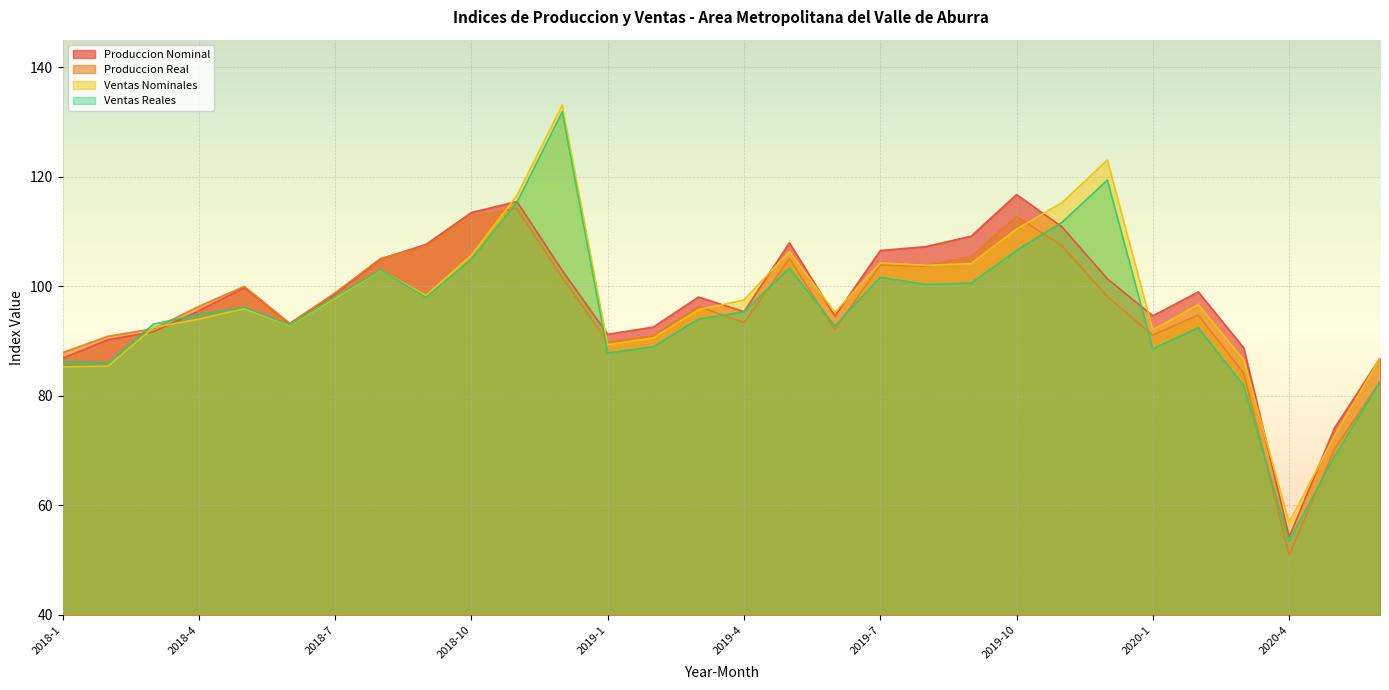

What is the sum of all Ventas Nominales values?

2926.9